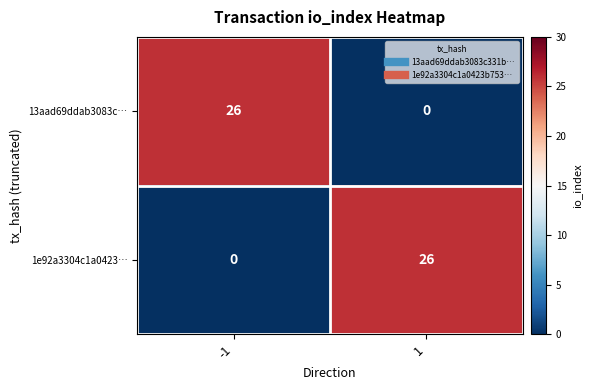

What is the highest value of the 13aad69ddab3083c… series?

26